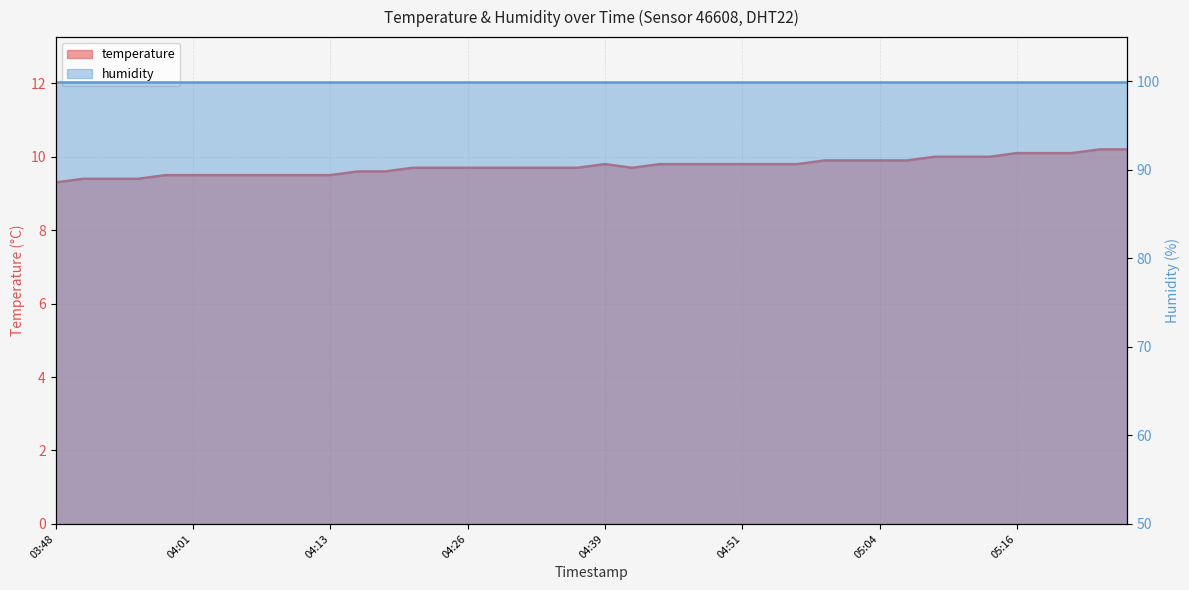

Rank the categories by value from highest to lowest.

05:24, 05:26, 05:16, 05:19, 05:21, 05:09, 05:11, 05:14, 04:59, 05:01, 05:04, 05:06, 04:39, 04:44, 04:46, 04:49, 04:51, 04:54, 04:56, 04:21, 04:23, 04:26, 04:29, 04:31, 04:34, 04:36, 04:41, 04:16, 04:19, 03:58, 04:01, 04:03, 04:06, 04:08, 04:11, 04:13, 03:51, 03:53, 03:56, 03:48